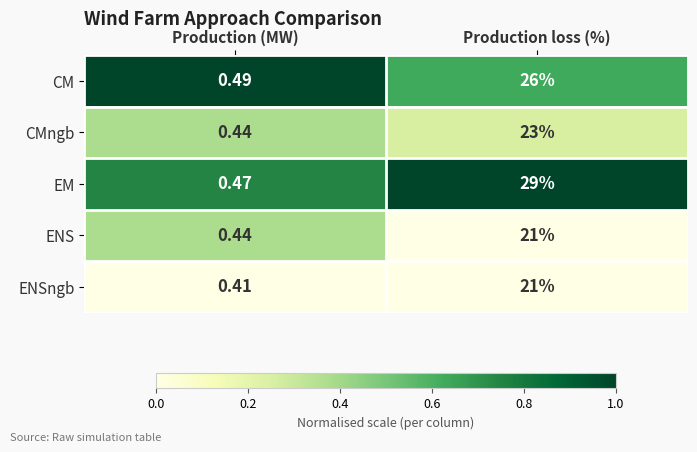

Rank the categories by EM value from highest to lowest.

Production loss (%), Production (MW)